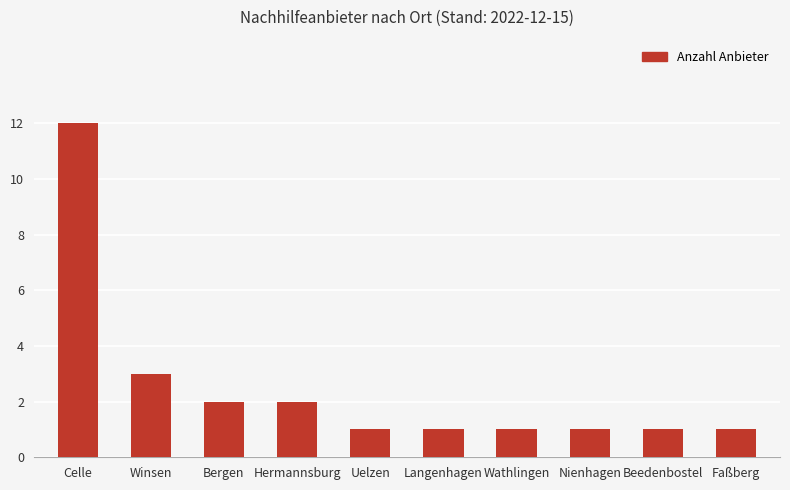

Which has a higher value, Wathlingen or Bergen?

Bergen